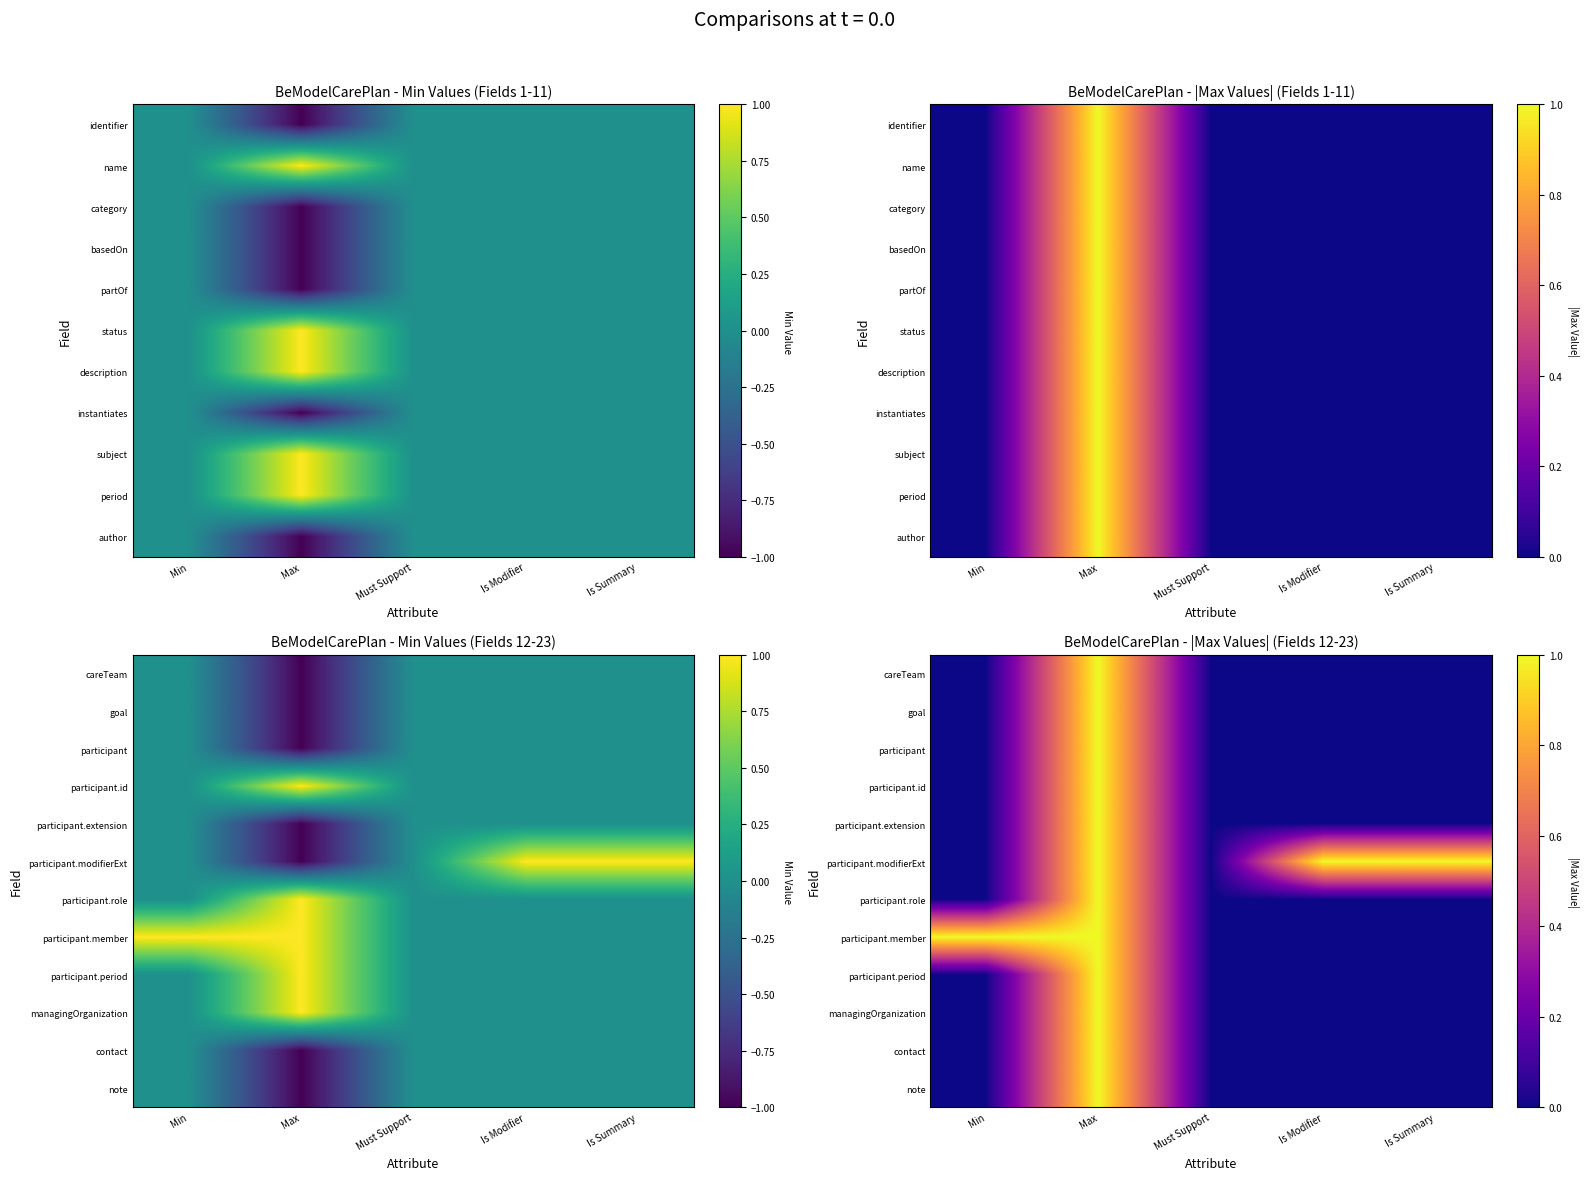

At which label does participant.extension reach its peak?

Max